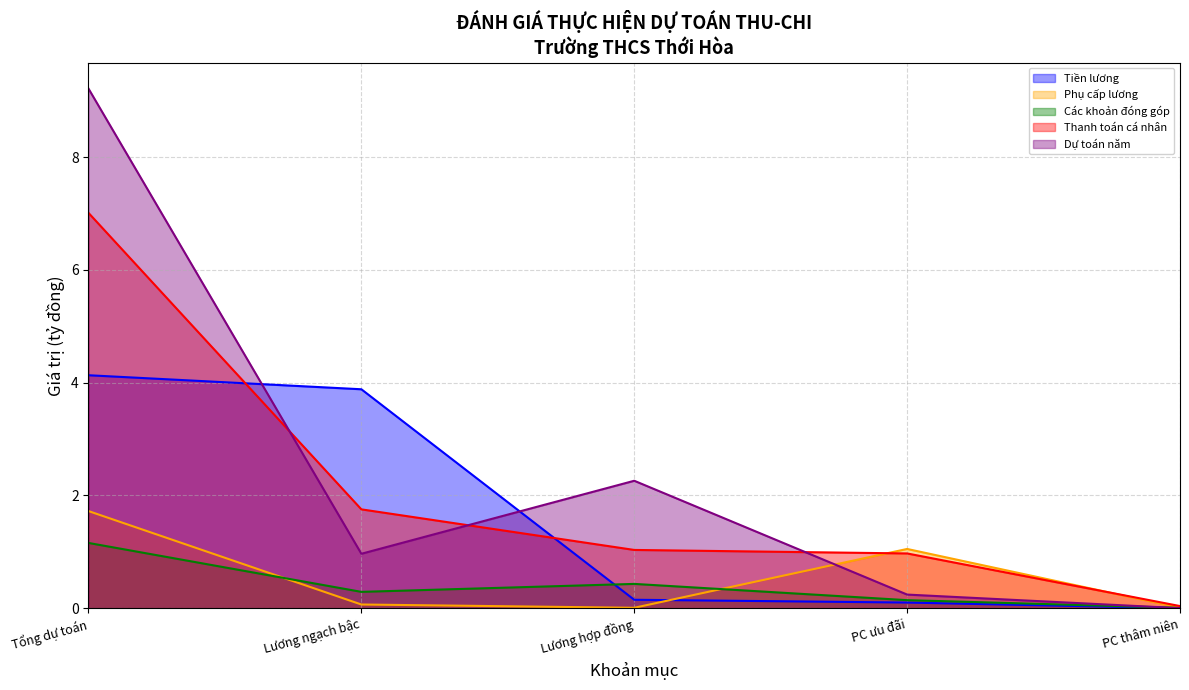

True or false: Thanh toán cá nhân has a value of 0.0 at PC thâm niên.

False